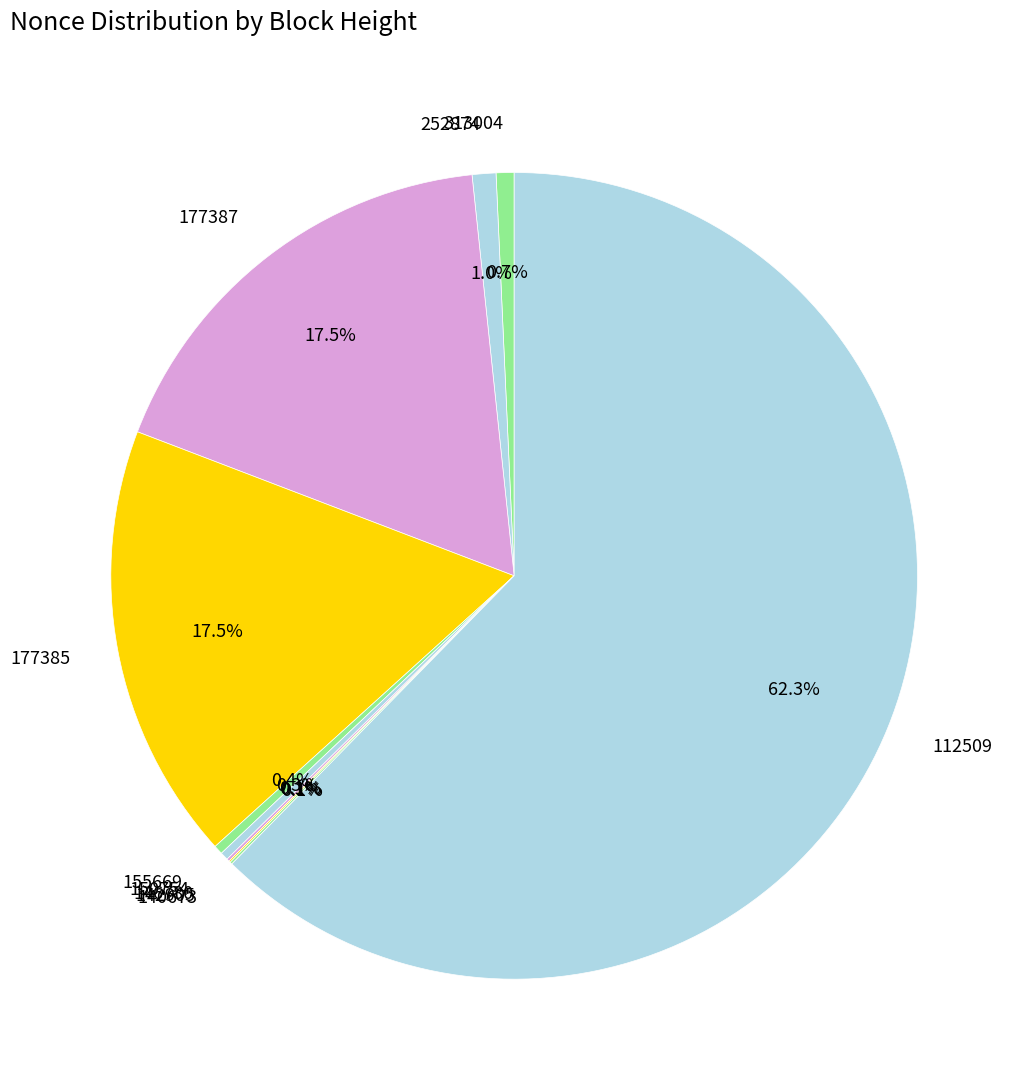

Which slice is the largest?

112509